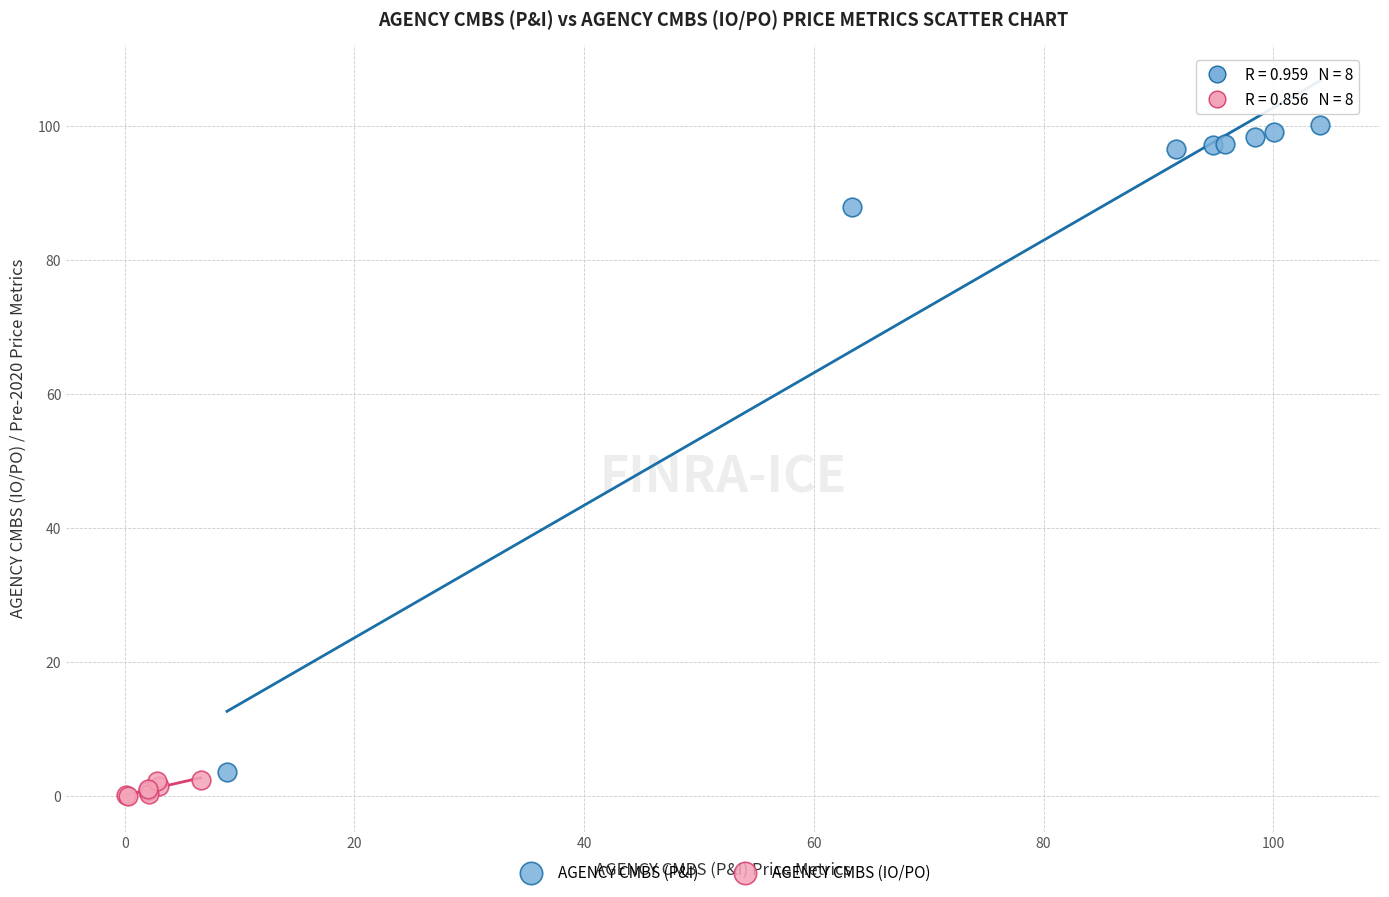

Which series has the widest spread of Y values?

AGENCY CMBS (P&I)